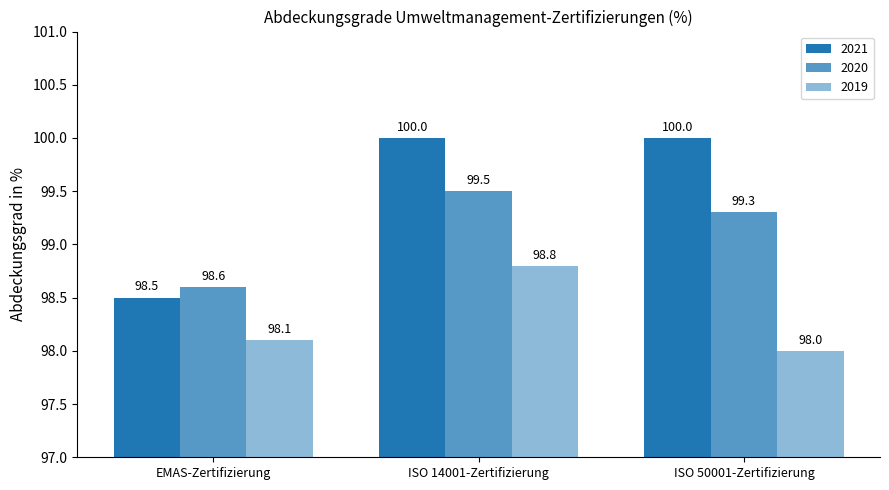

What is the label of the 1st bar from the left?

EMAS-Zertifizierung